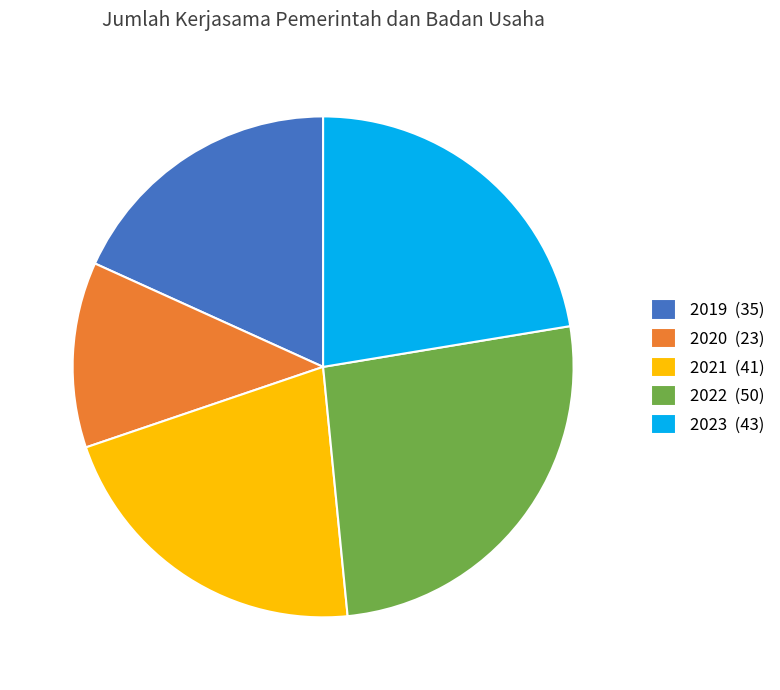

Is the sum of 2022 and 2023 greater than half?

No